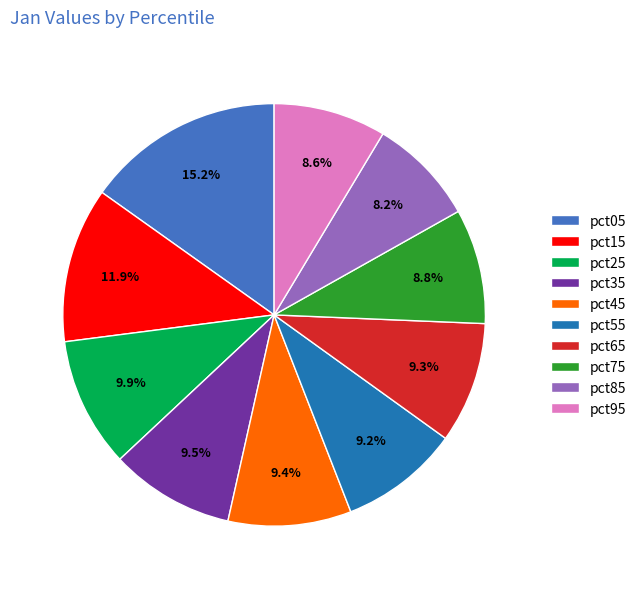

To the nearest percent, what is the difference between the largest and smallest slice percentages?

7%